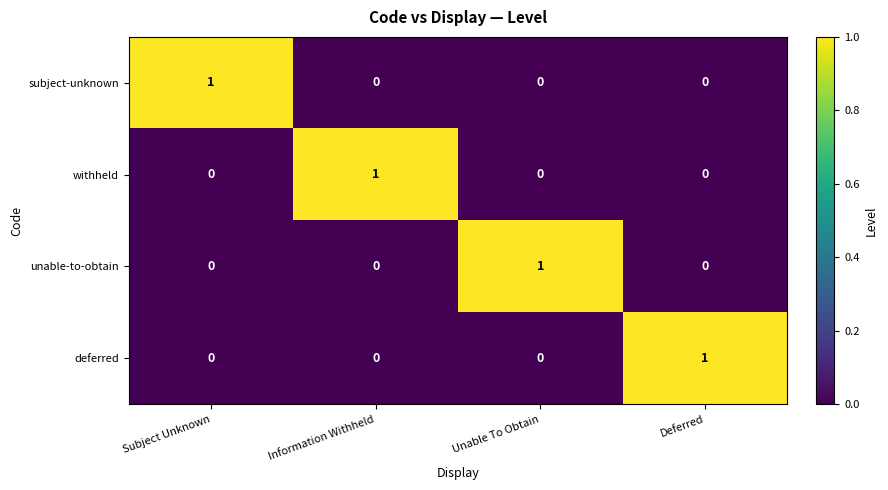

Count the number of categories in the chart.

4